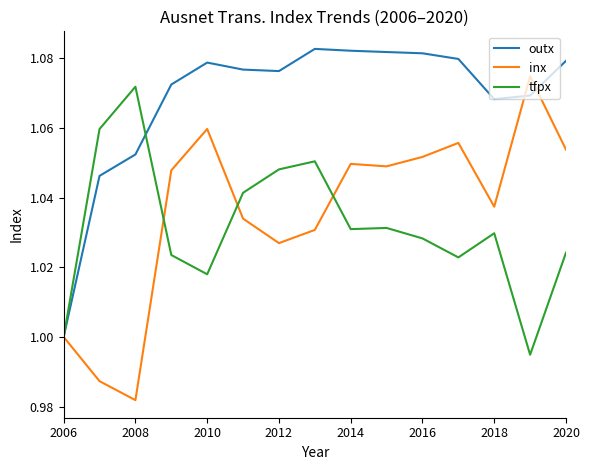

Which series has the largest total across all categories?

outx